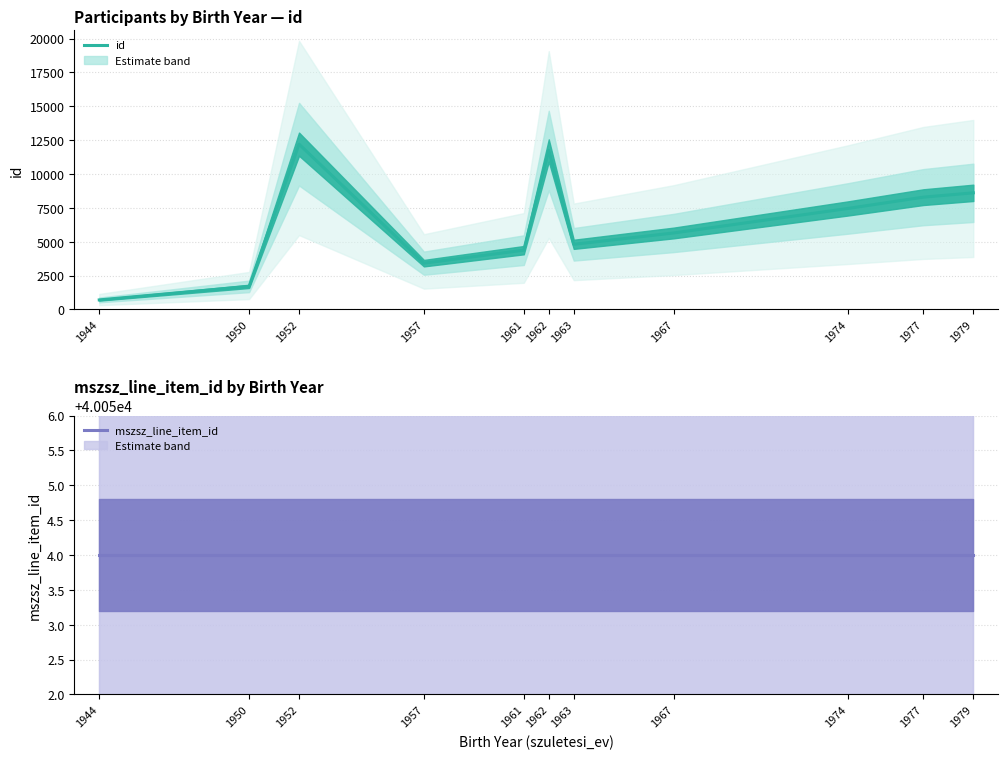

The value of mszsz_line_item_id (median) at 1962 is 40054.0. True or false?

True